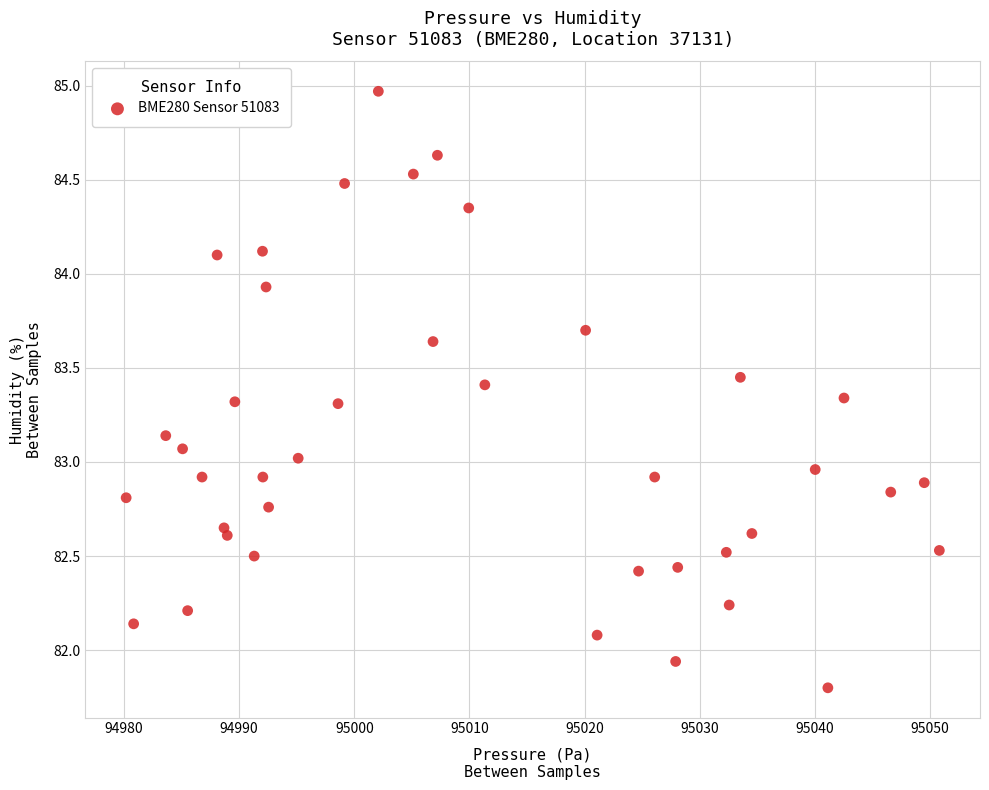

What is the range of X values (max minus min)?

70.6